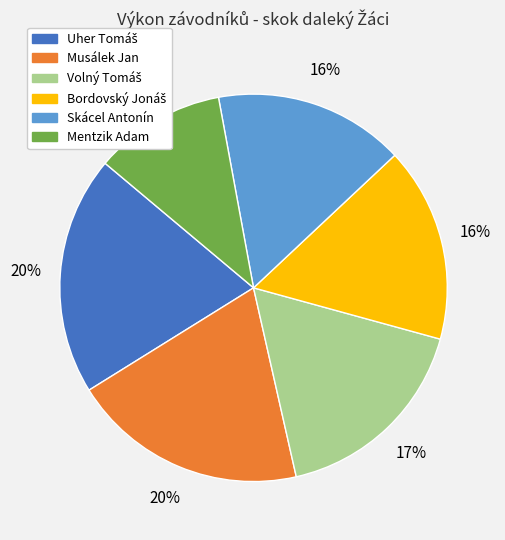

Is it true that Musálek Jan is 20% of the pie?

True